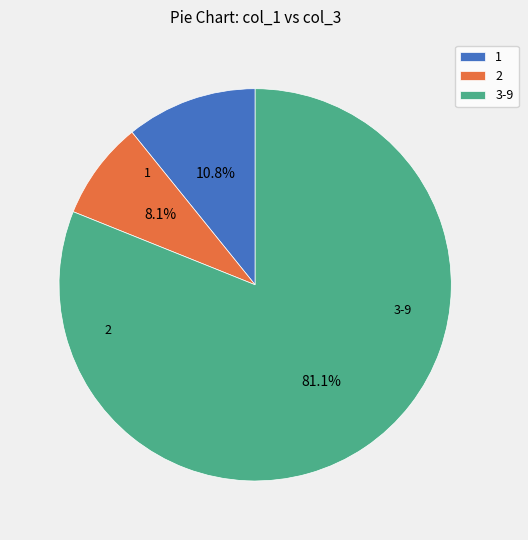

Is there a majority slice in this chart?

Yes